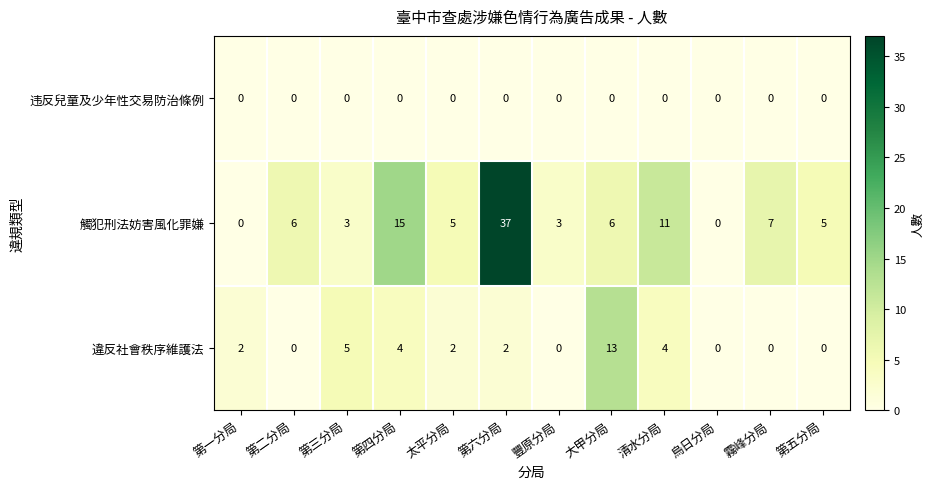

At which label does 觸犯刑法妨害風化罪嫌 reach its peak?

第六分局